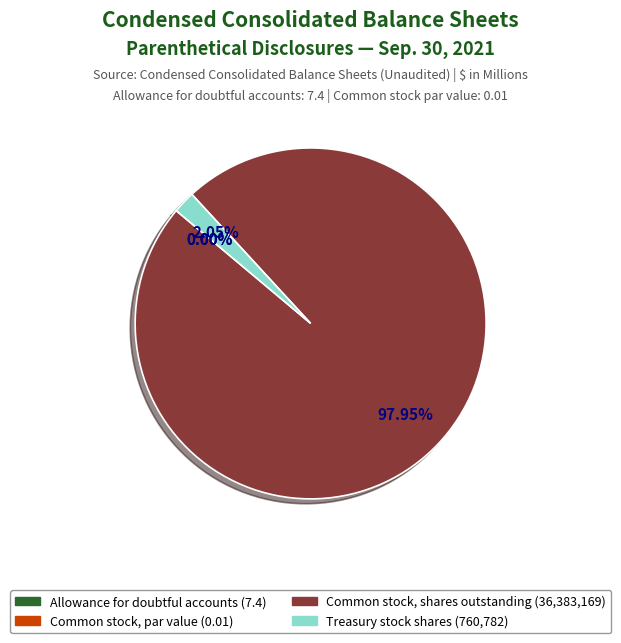

What is the change in value from Allowance for doubtful accounts to Common stock, par value?

-7.4